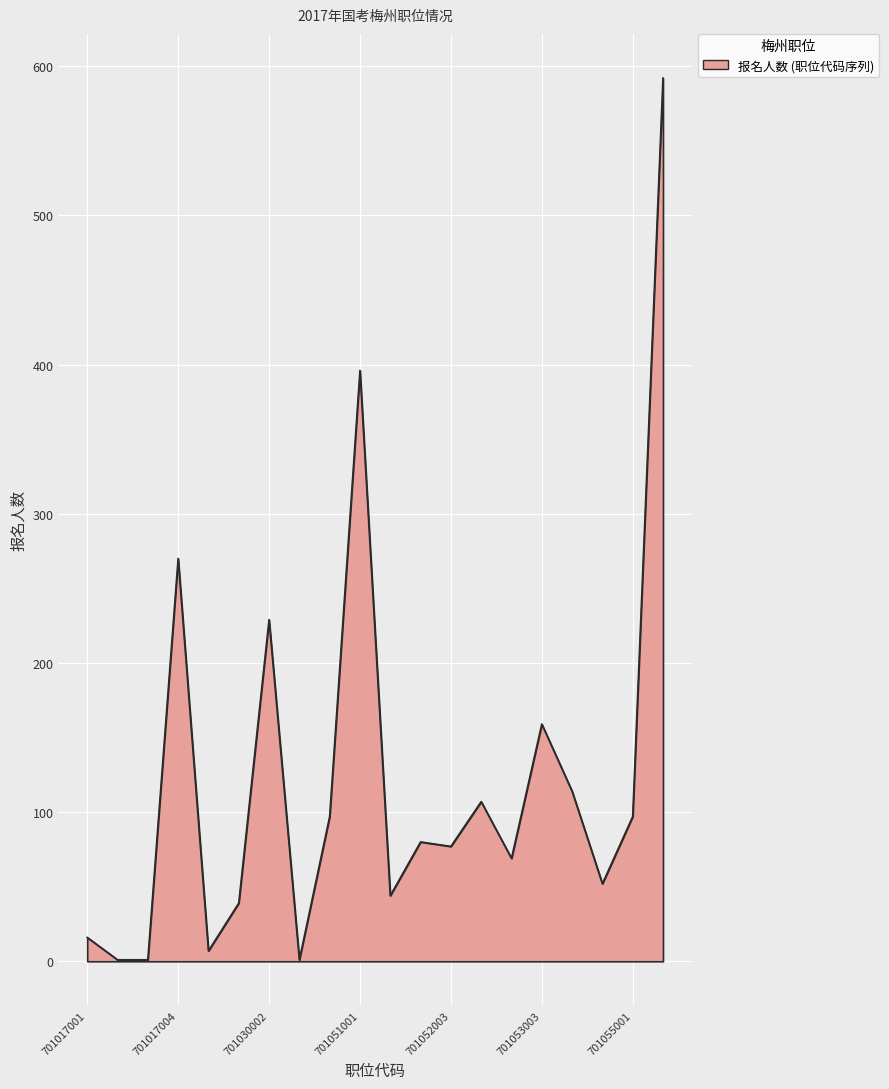

What is the maximum value shown in the chart?

592